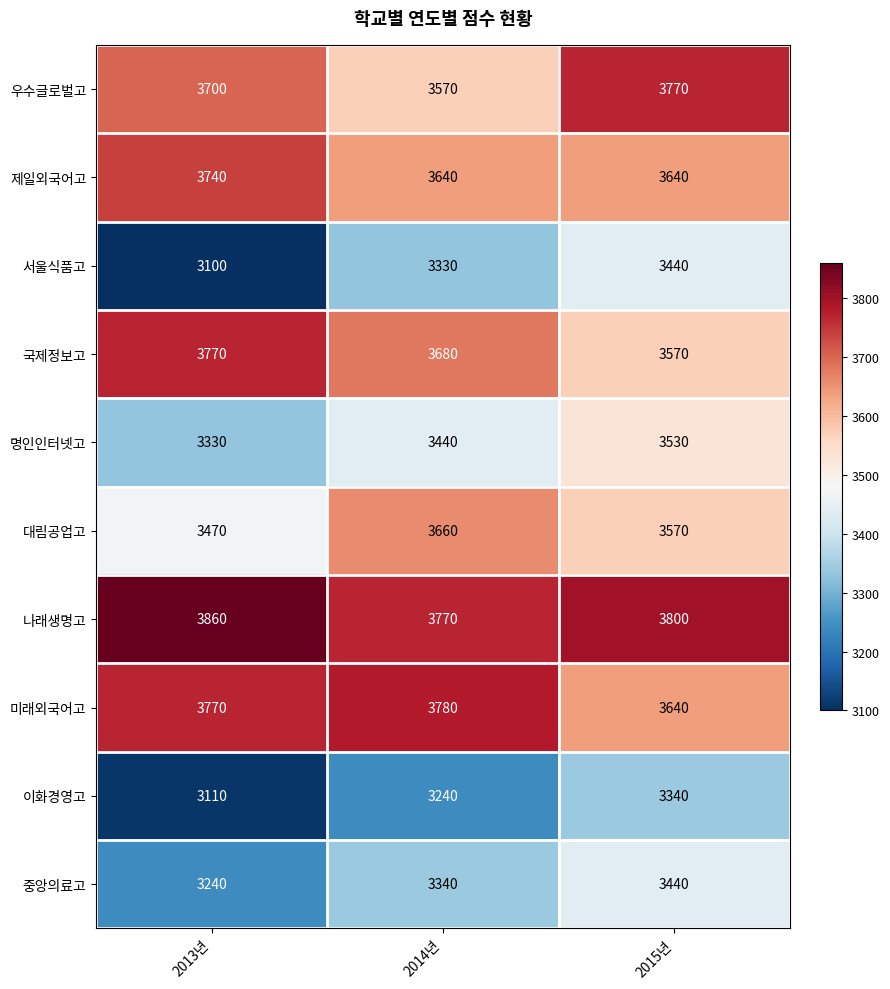

What is the sum of the 우수글로벌고 values at 2015년 and 2013년?

7470